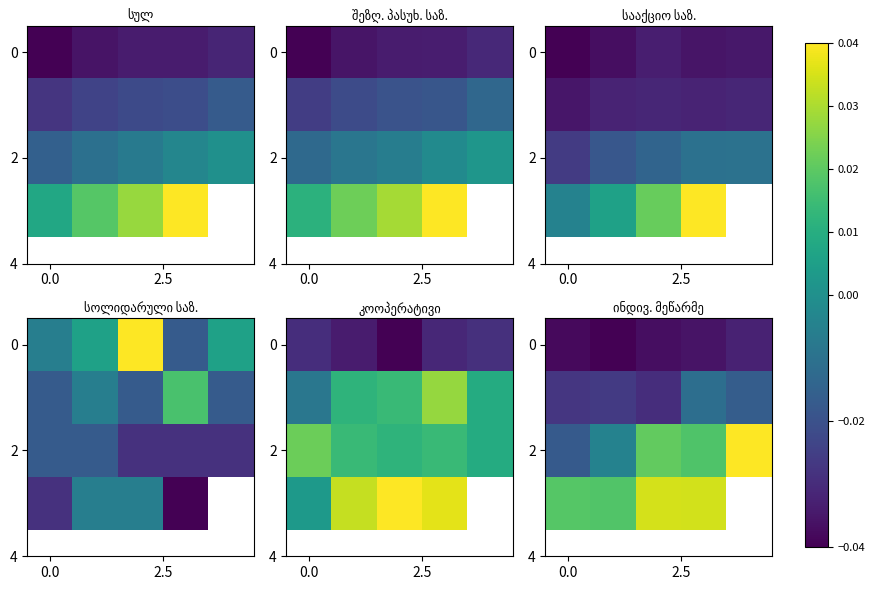

How many data points does each series have?

5